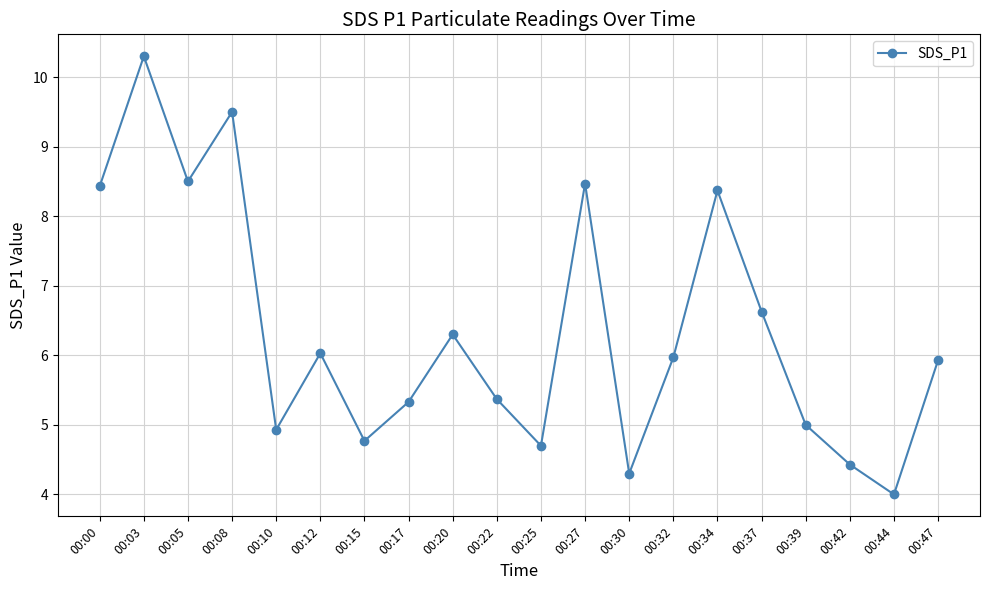

At which label is the value closest to 7?

00:37